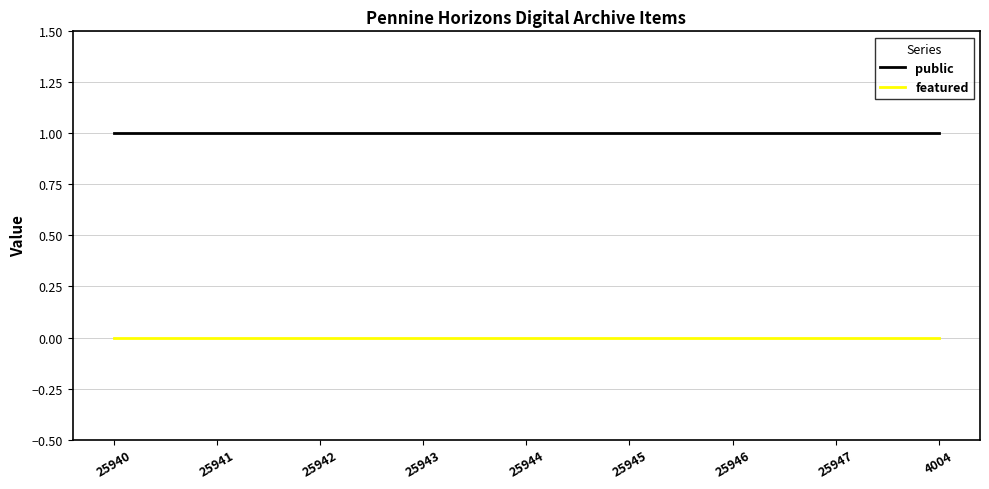

Reading left to right, what are all the values shown in this chart?

public: 25940=1	25941=1	25942=1	25943=1	25944=1	25945=1	25946=1	25947=1	4004=1
featured: 25940=0	25941=0	25942=0	25943=0	25944=0	25945=0	25946=0	25947=0	4004=0